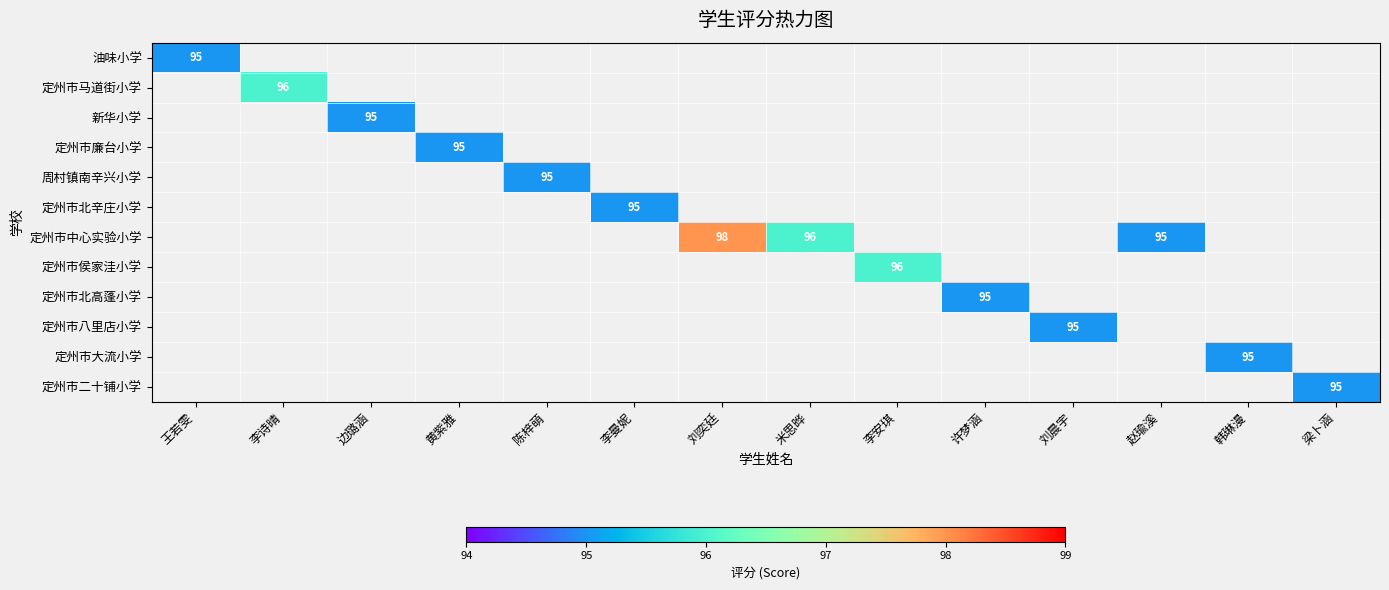

Which label corresponds to the smallest value in the chart?

王若雯